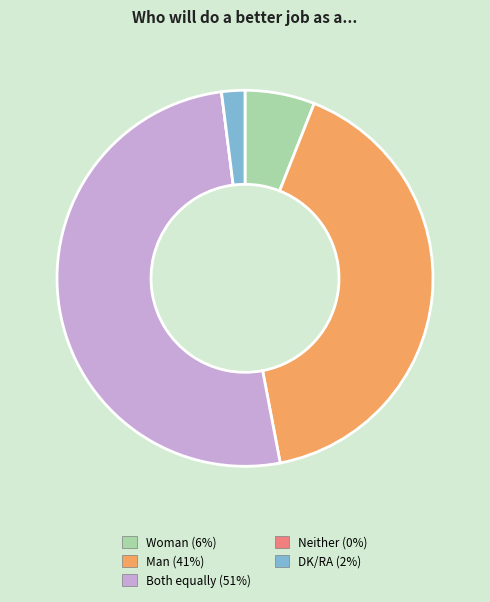

Which category accounts for the majority?

Both equally